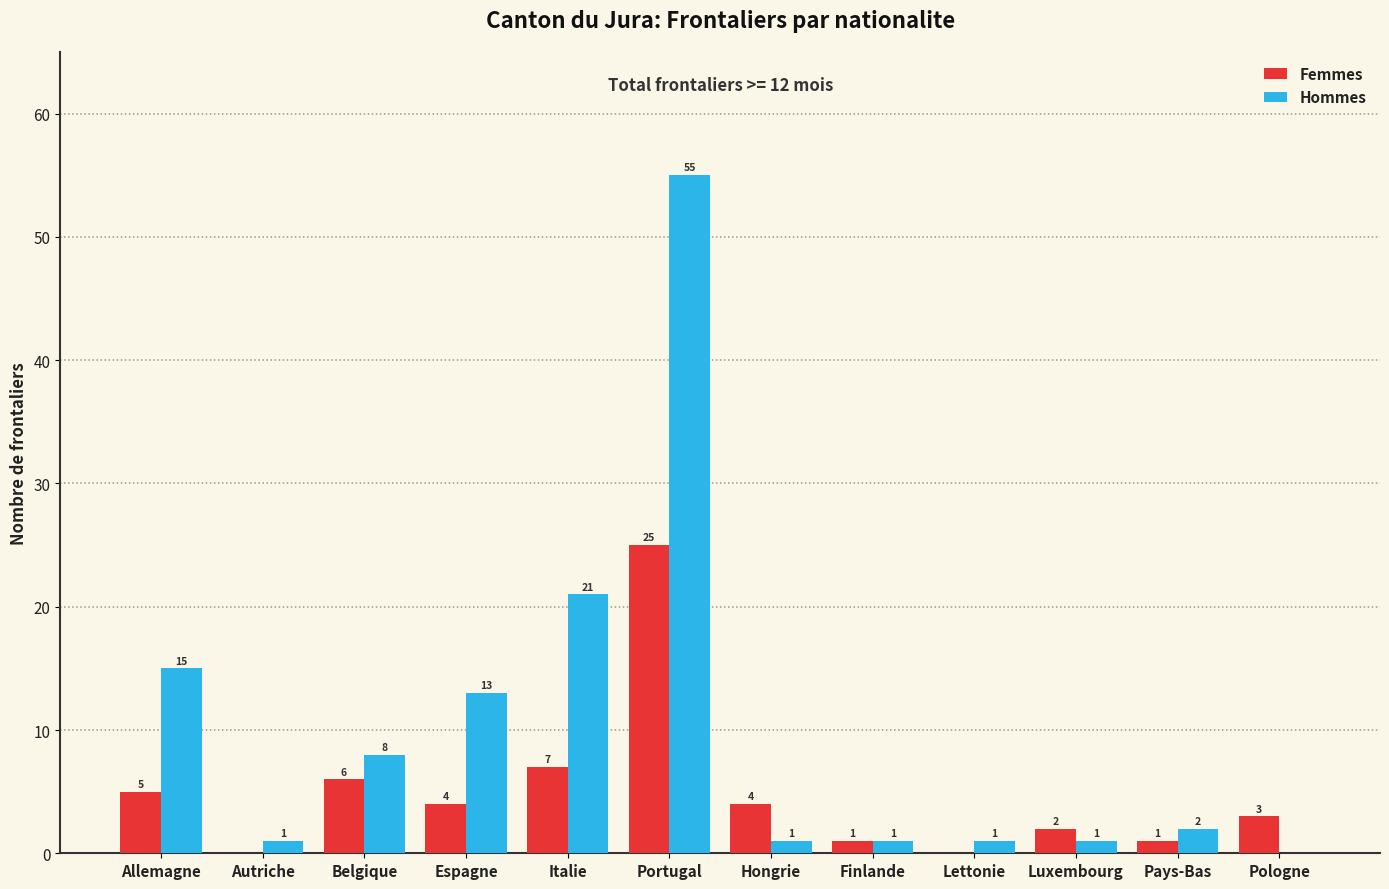

How many categories are shown in the chart?

12